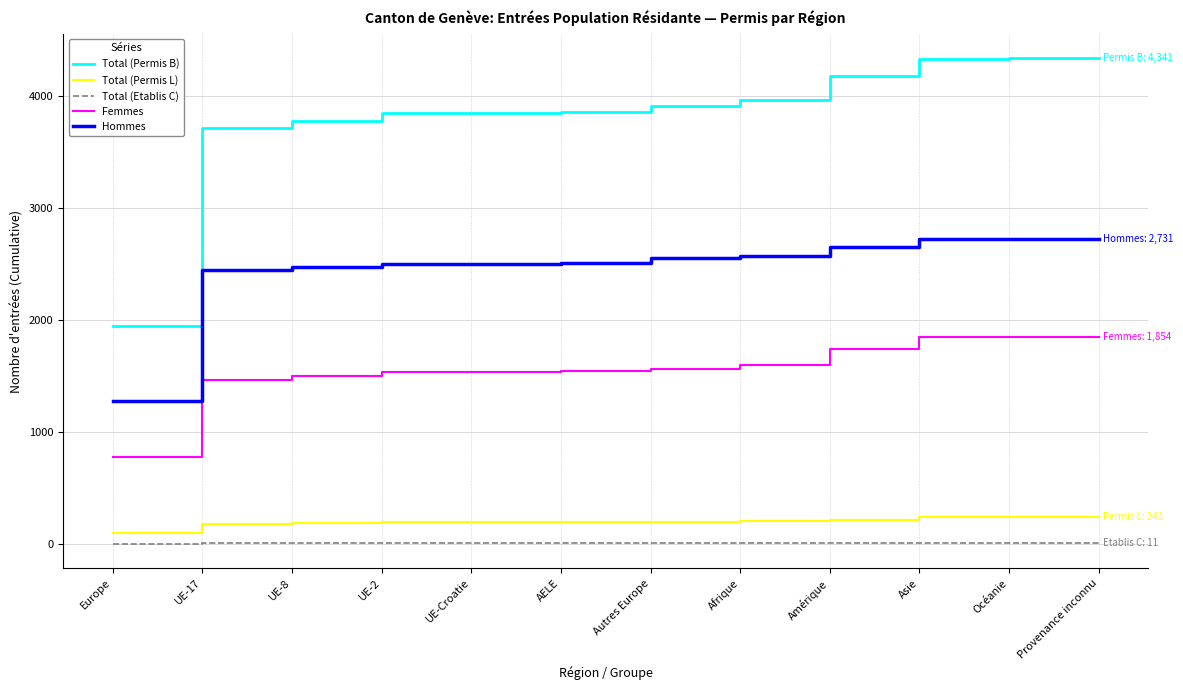

Which series has the largest range (max minus min)?

Total (Permis B)